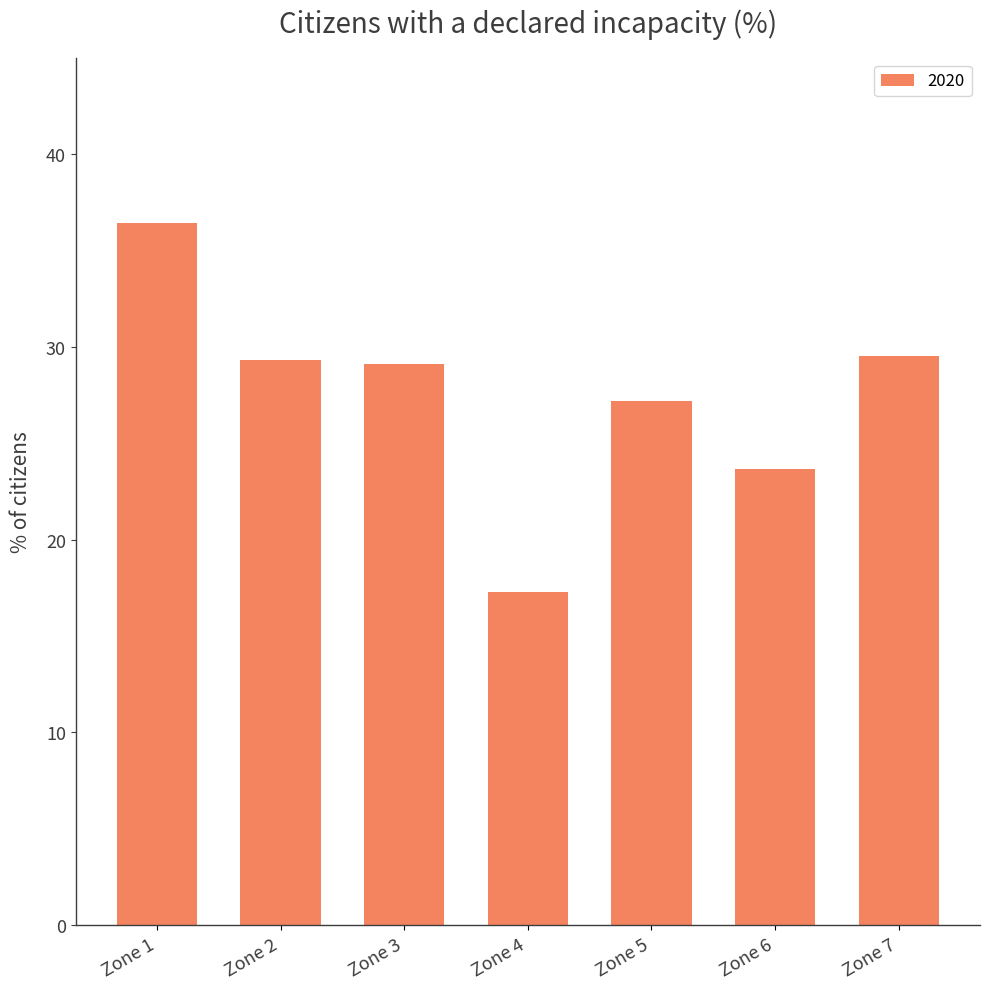

Where is the data nearest to the value 26?

Zone 5